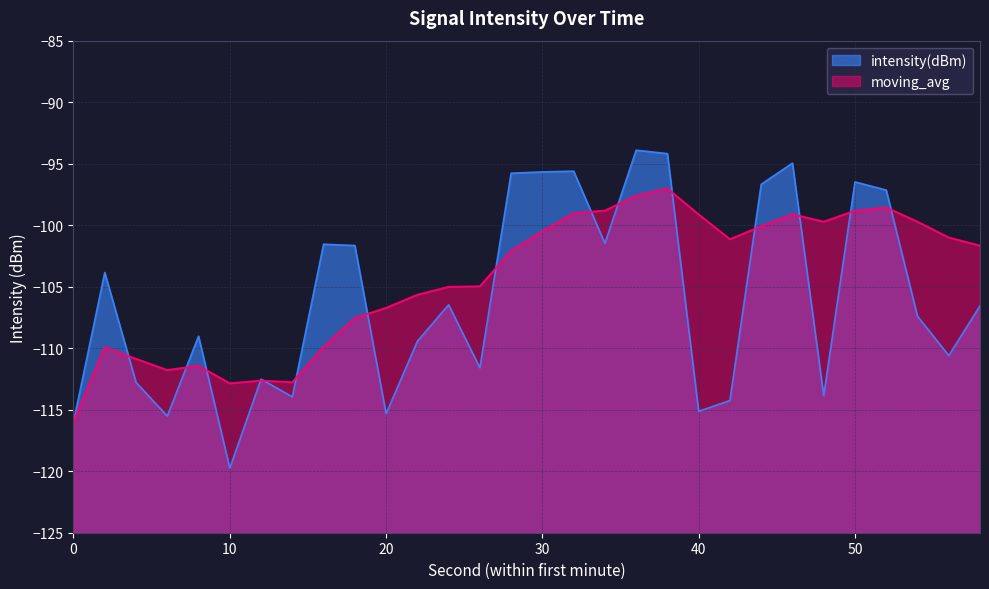

Reading left to right, what are all the values shown in this chart?

intensity(dBm): -116.0	-103.8	-112.8	-115.5	-109.0	-119.7	-112.5	-114.0	-101.5	-101.7	-115.3	-109.4	-106.5	-111.6	-95.8	-95.7	-95.6	-101.5	-93.9	-94.2	-115.1	-114.3	-96.7	-95.0	-113.9	-96.5	-97.1	-107.4	-110.6	-106.6
moving_avg: -116.0	-109.9	-110.9	-111.8	-111.4	-112.9	-112.6	-112.8	-109.9	-107.6	-106.7	-105.7	-105.0	-105.0	-102.1	-100.5	-99.0	-98.8	-97.6	-97.0	-99.1	-101.1	-100.1	-99.1	-99.7	-98.8	-98.6	-99.7	-101.0	-101.7